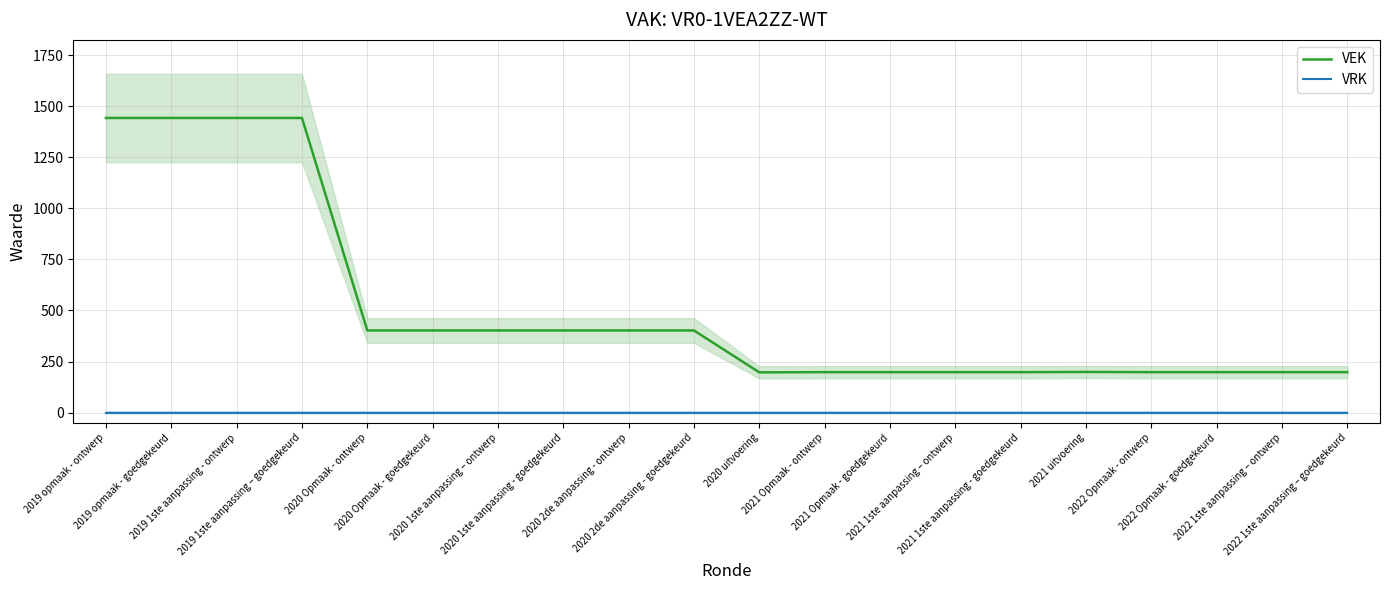

How many lines are shown in the chart?

2